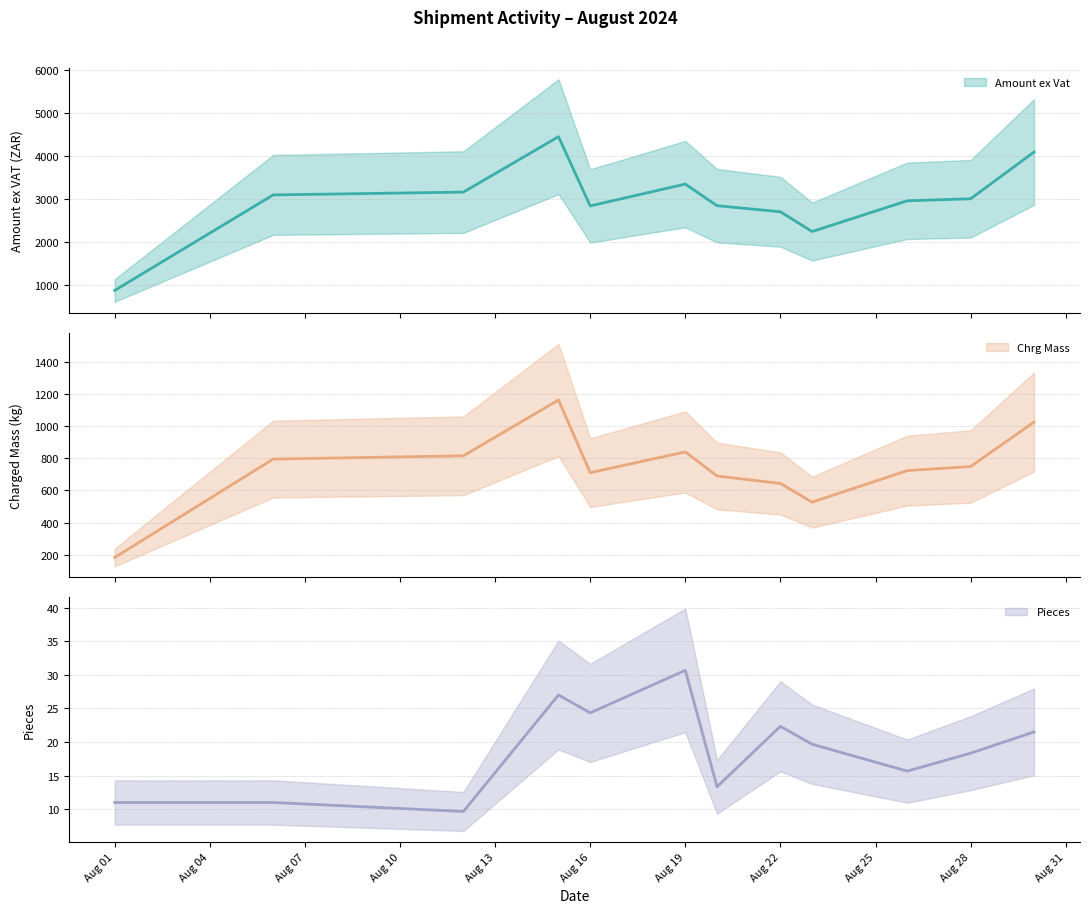

What are all the series names shown in the legend?

Amount ex Vat, Chrg Mass, Pieces